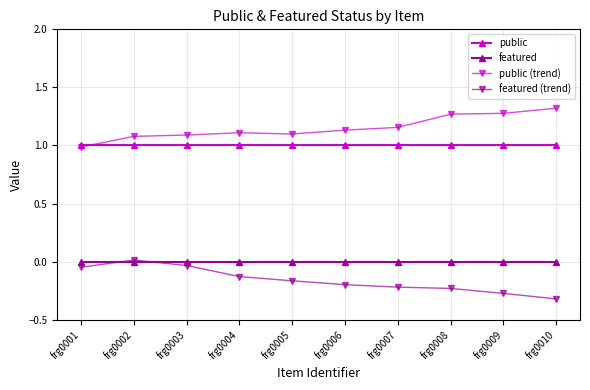

True or false: public and featured intersect in this chart.

False